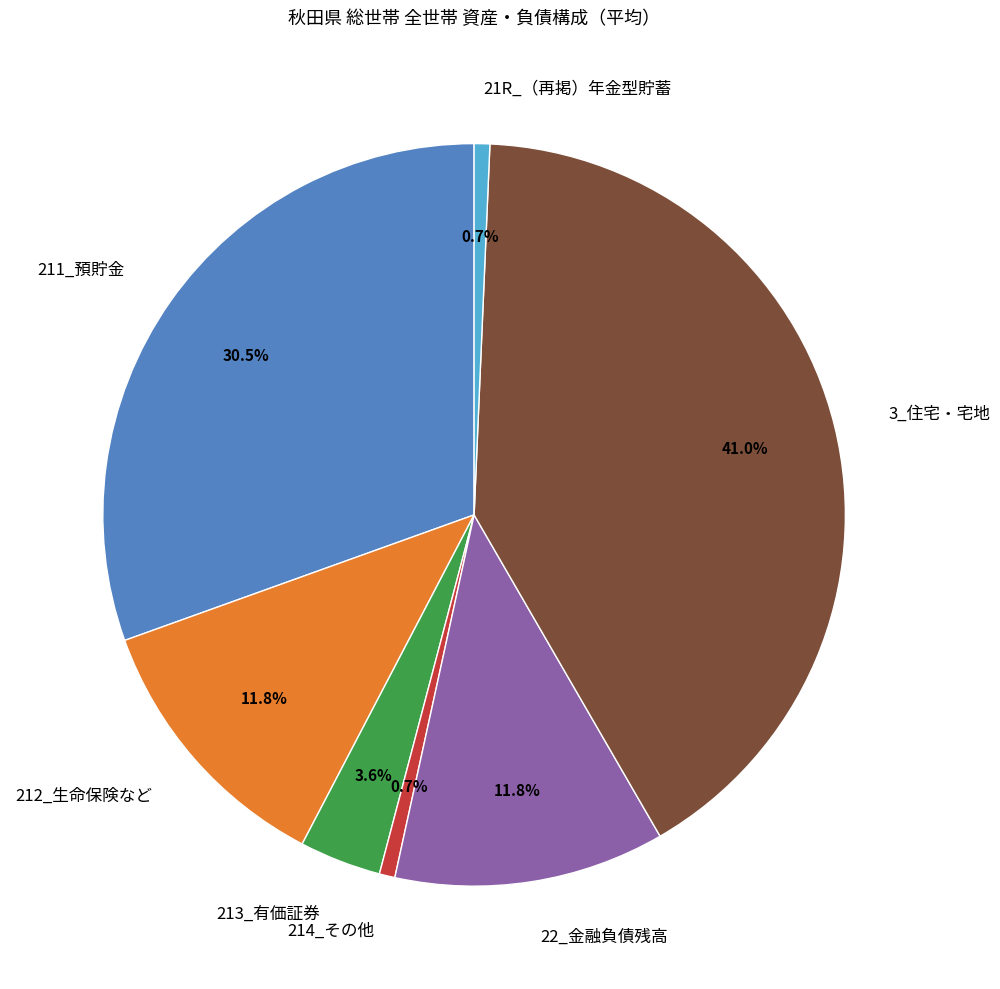

What percentage is the 21R_（再掲）年金型貯蓄 slice, to the nearest percent?

1%